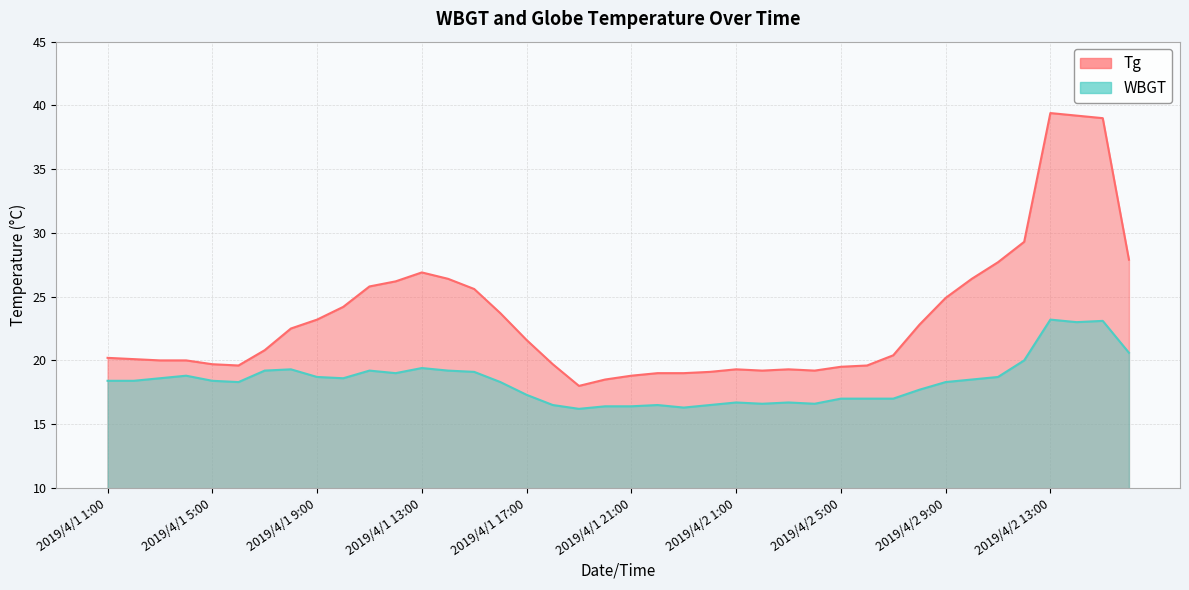

What are all the series names shown in the legend?

Tg, WBGT